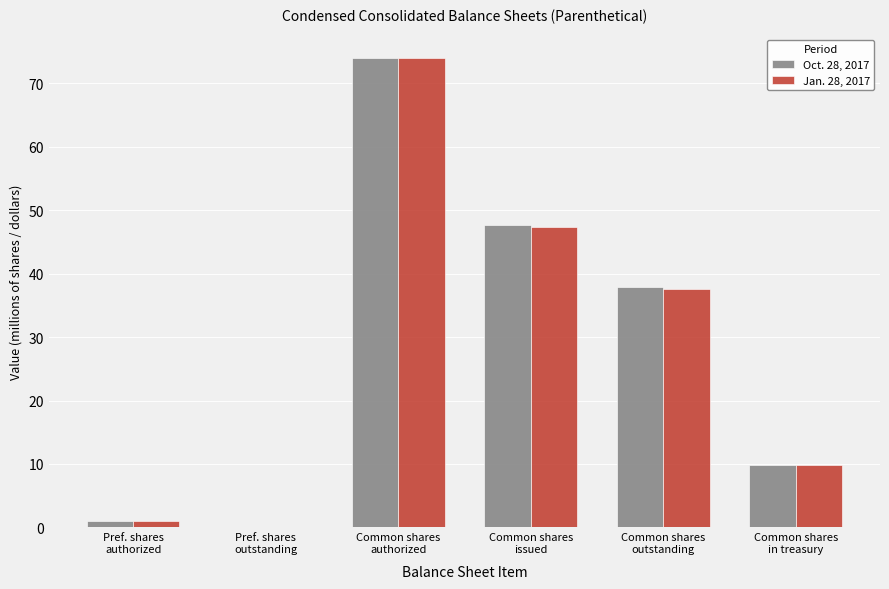

What is the maximum value for Oct. 28, 2017?

74.0